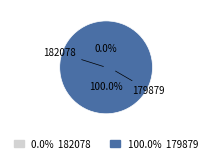

Rank the categories by value from lowest to highest.

182078, 179879